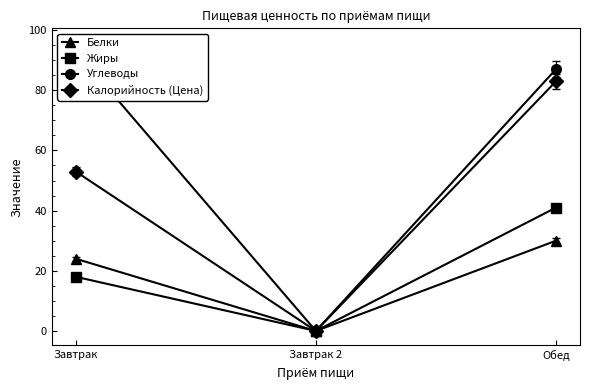

Which series has the largest range (max minus min)?

Углеводы